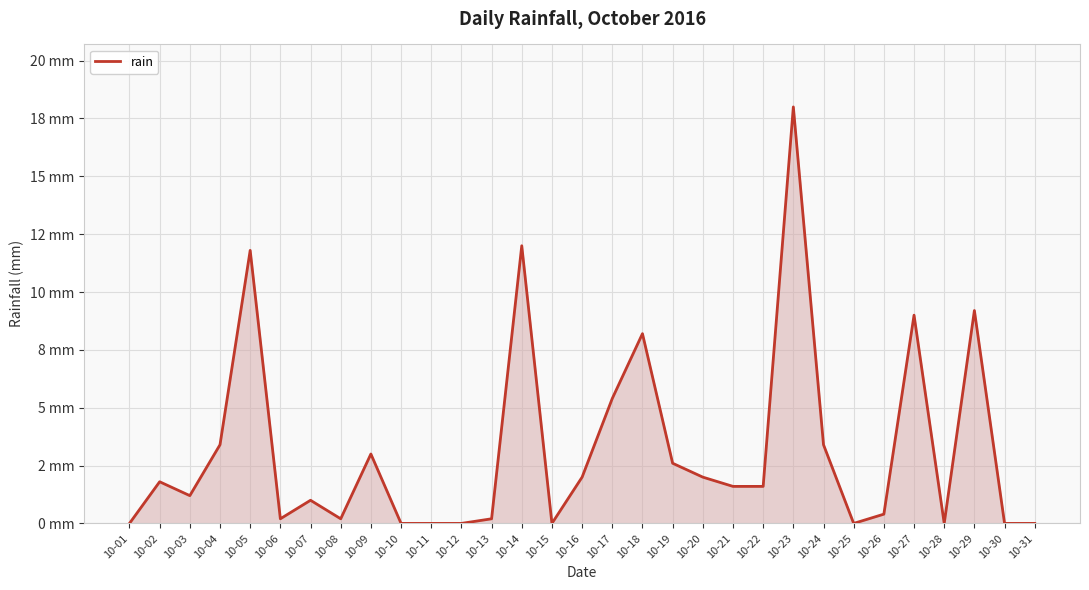

Is it true that the value at 10-20 is 1.4?

False